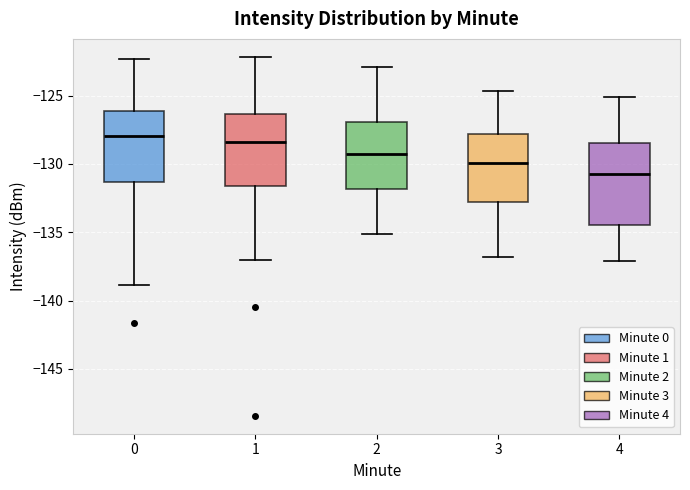

Where does the lower whisker of the box at x = 0 end on the y-axis? The values are not printed on the chart, so give them approximately, as read against the axis.

-139.0